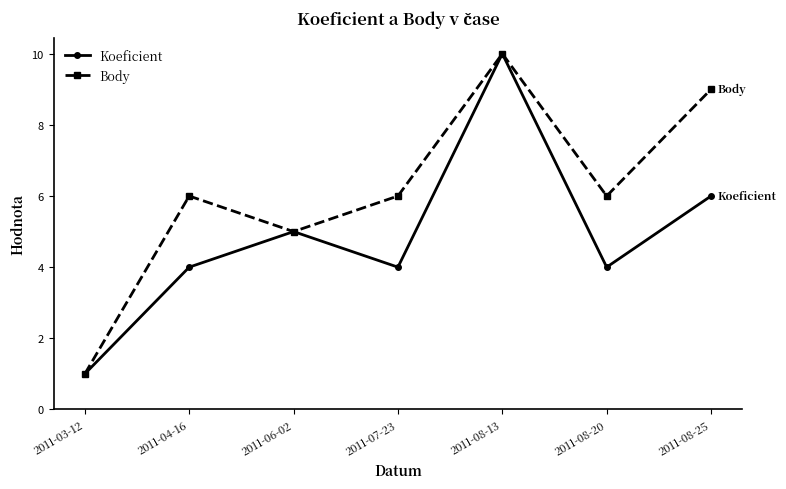

The value of Koeficient at 2011-07-23 is 2. True or false?

False